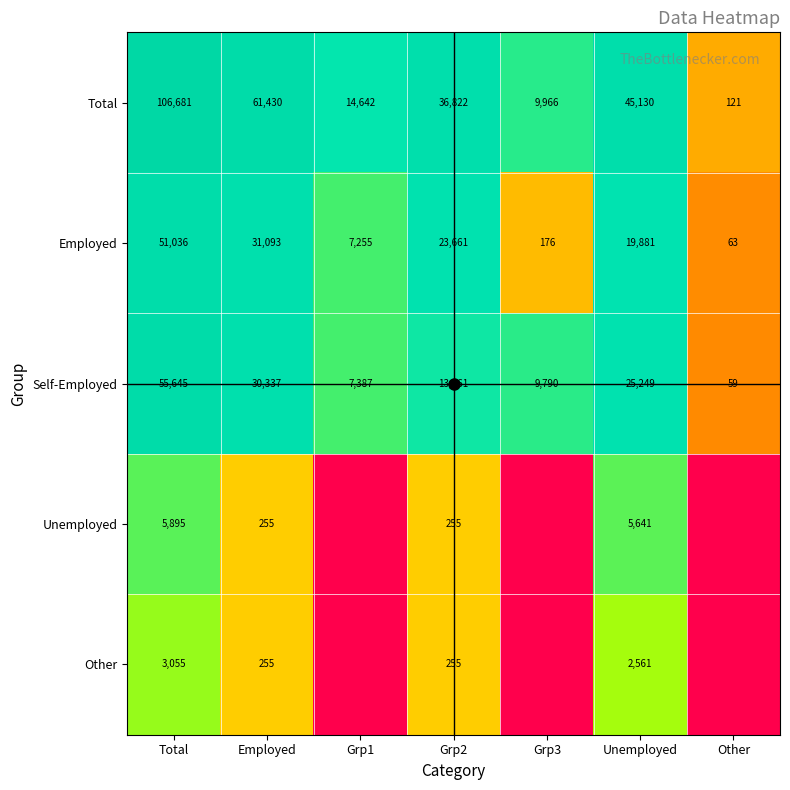

At which label is Self-Employed closest to 27852?

Employed